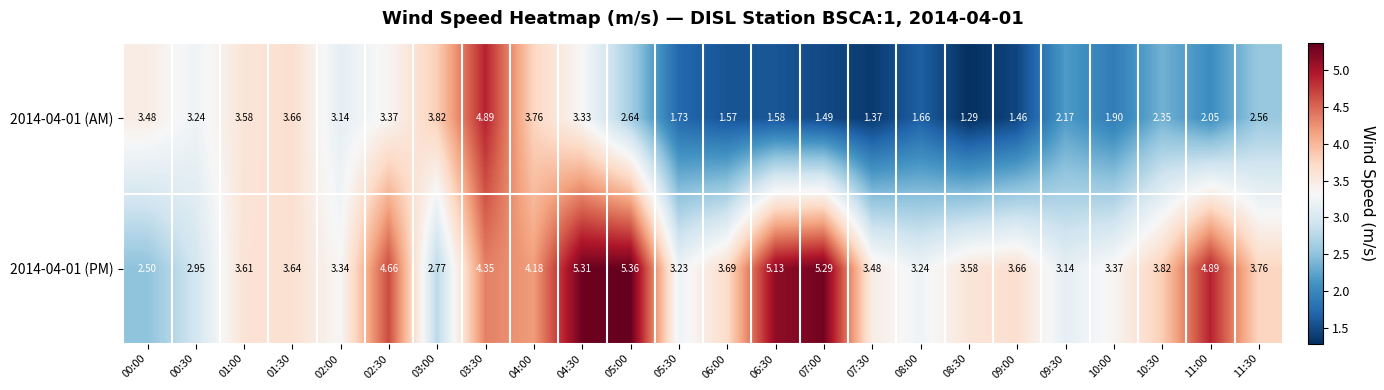

Is the value of 2014-04-01 (PM) at 09:00 greater than the value of 2014-04-01 (AM) at 08:30?

Yes